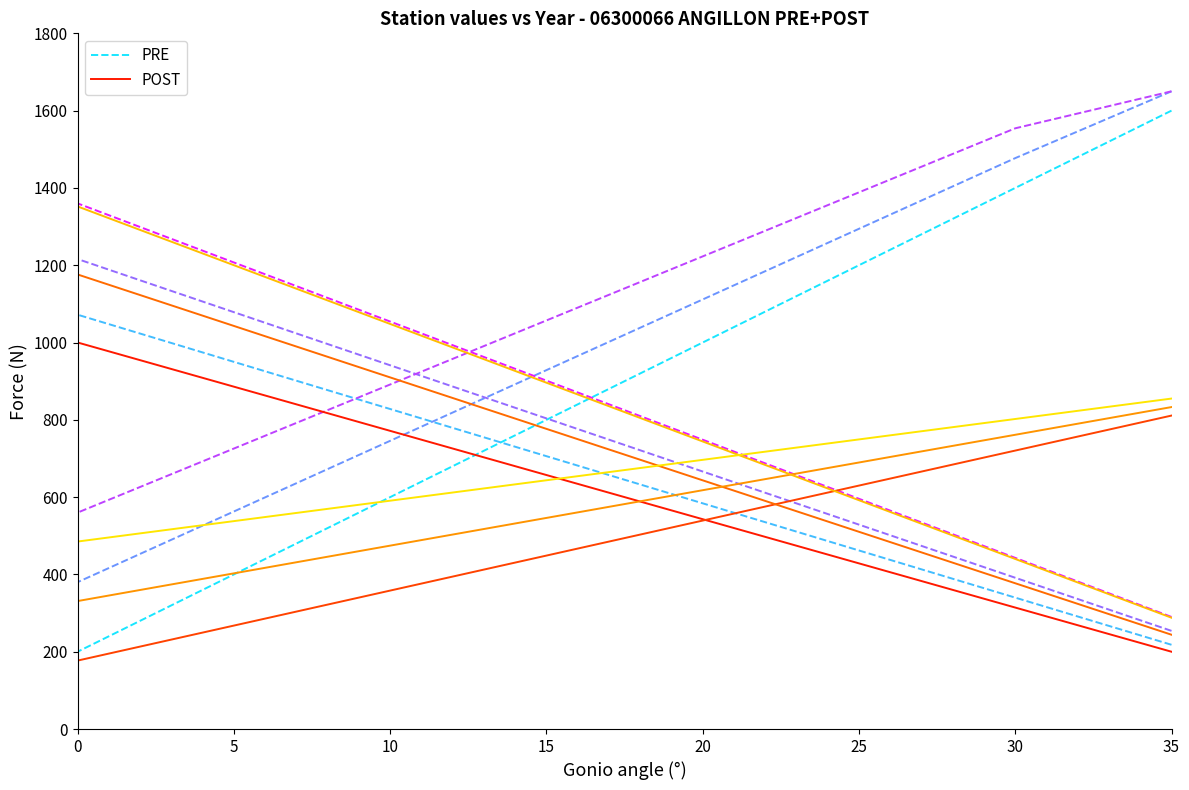

Which series has the widest spread of values?

PRE